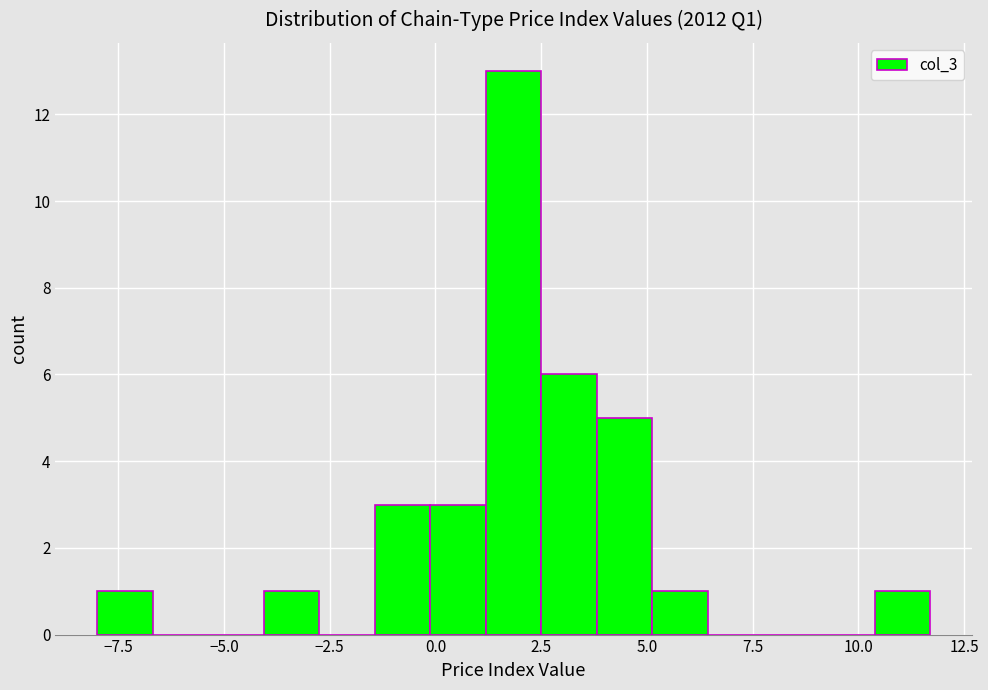

Read against the x-axis, roughly where is the centre of the tallest bar?

2.0